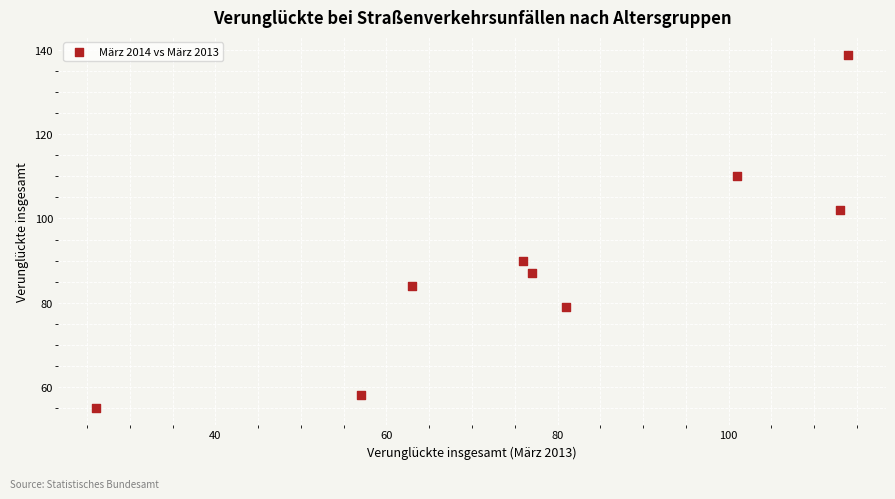

What is the average Y value?

89